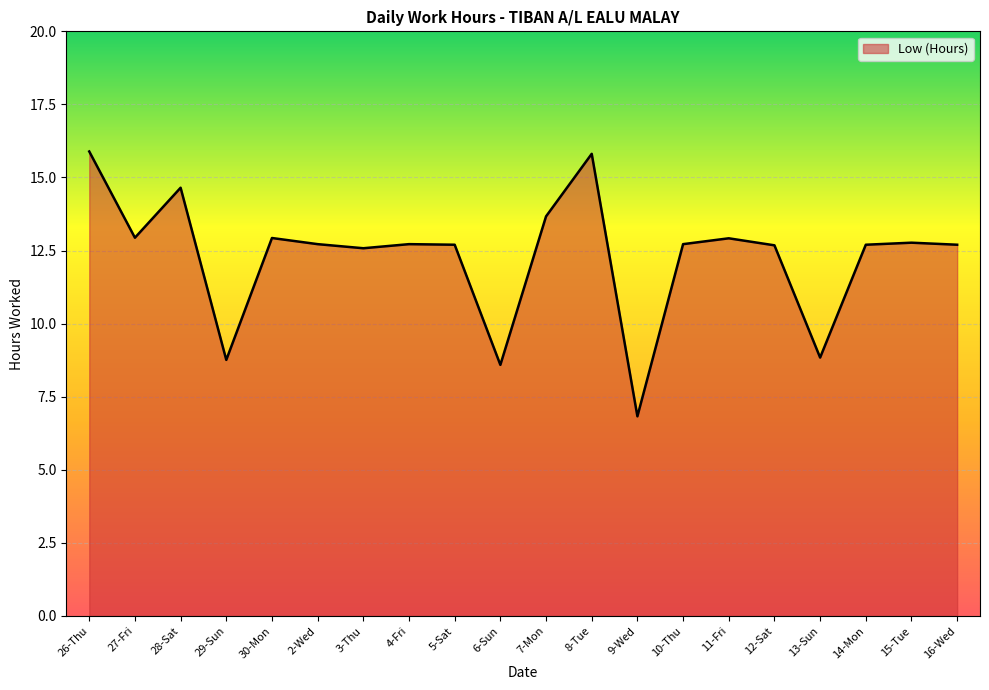

Is it true that the value at 11-Fri is 12.9?

True